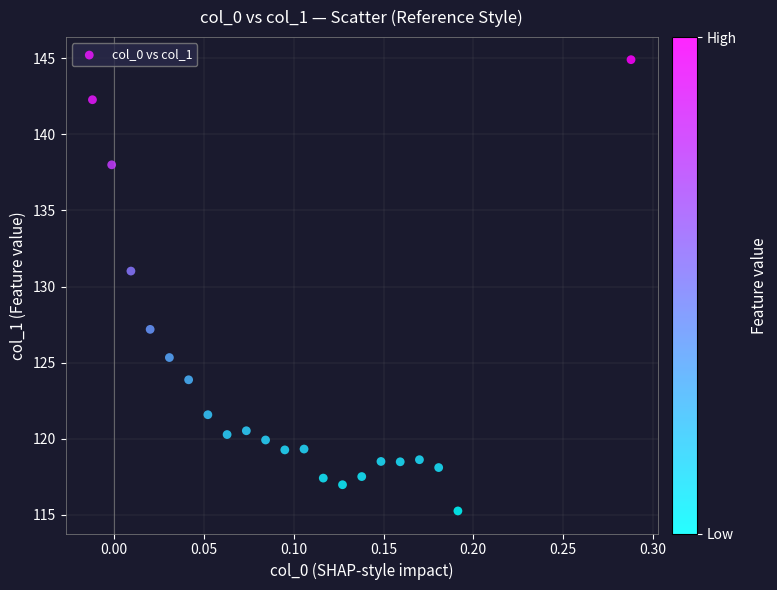

What is the range of X values (max minus min)?

0.3